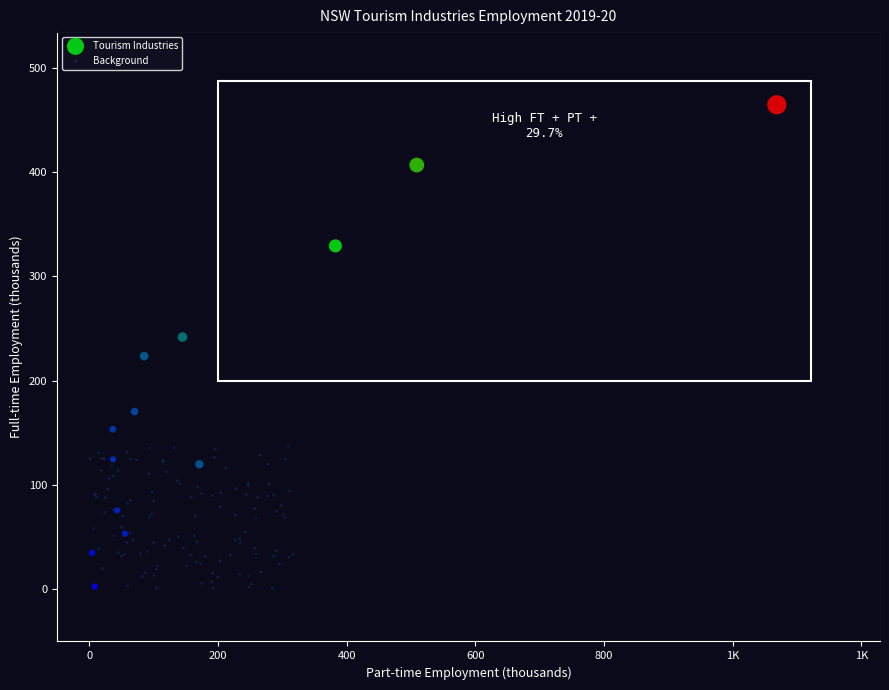

Which series reaches the maximum Y coordinate?

Tourism Industries